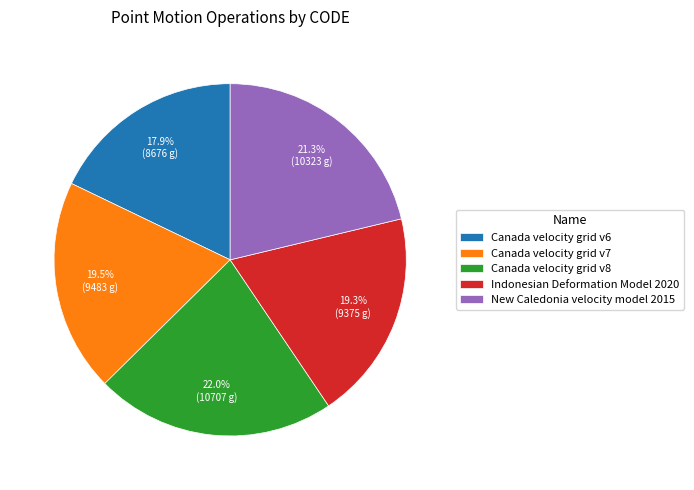

Is it true that Canada velocity grid v6 is 29% of the pie?

False